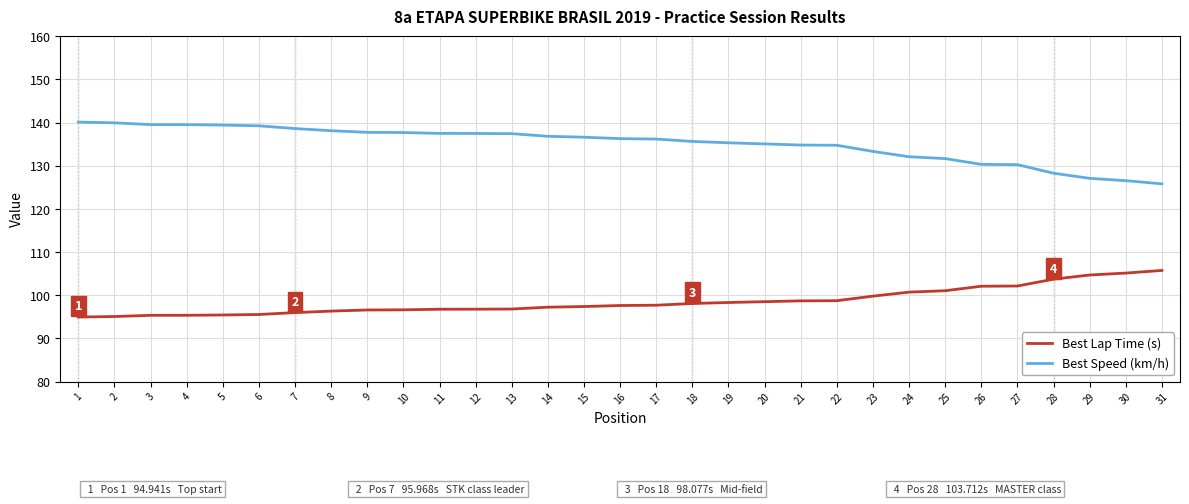

What is the difference between the highest and lowest values at 22?

36.0